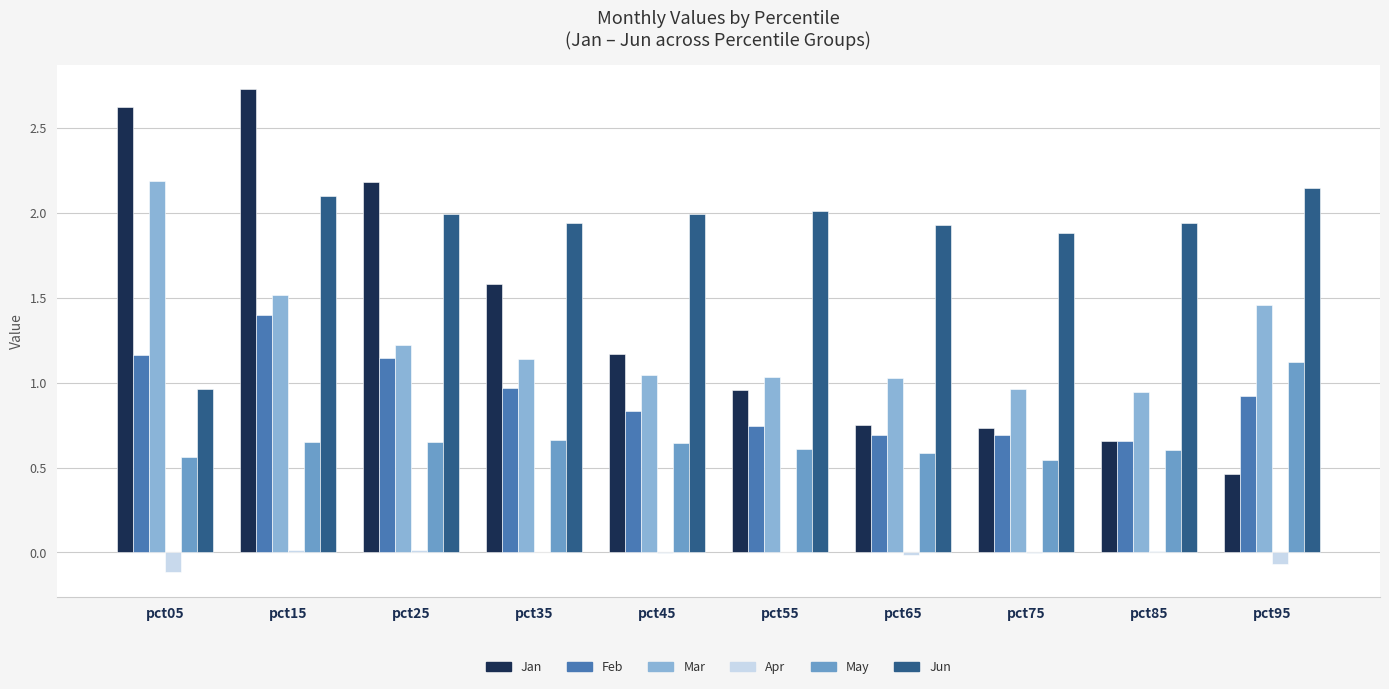

How many groups of bars are there?

10